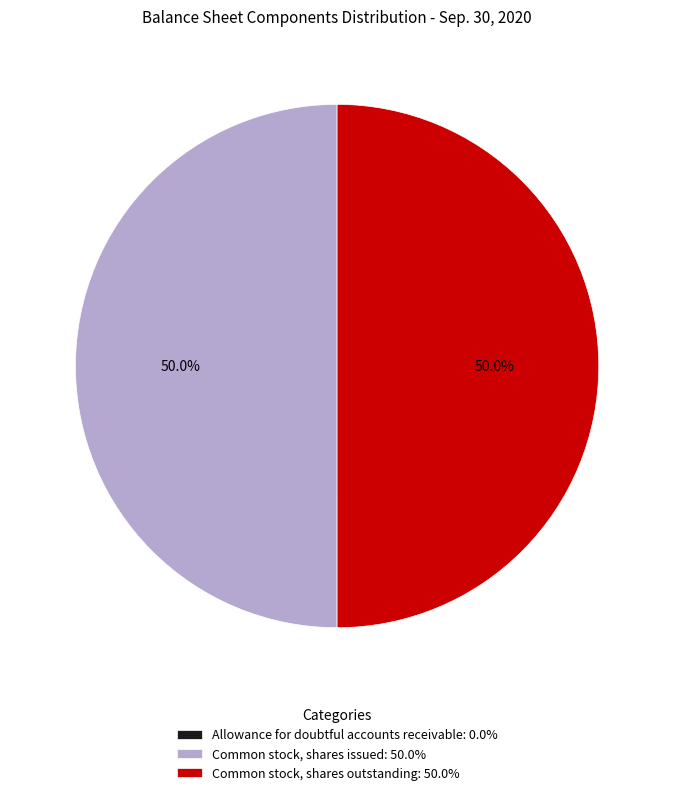

To the nearest percent, what percentage of the pie is Common stock, shares issued?

50%